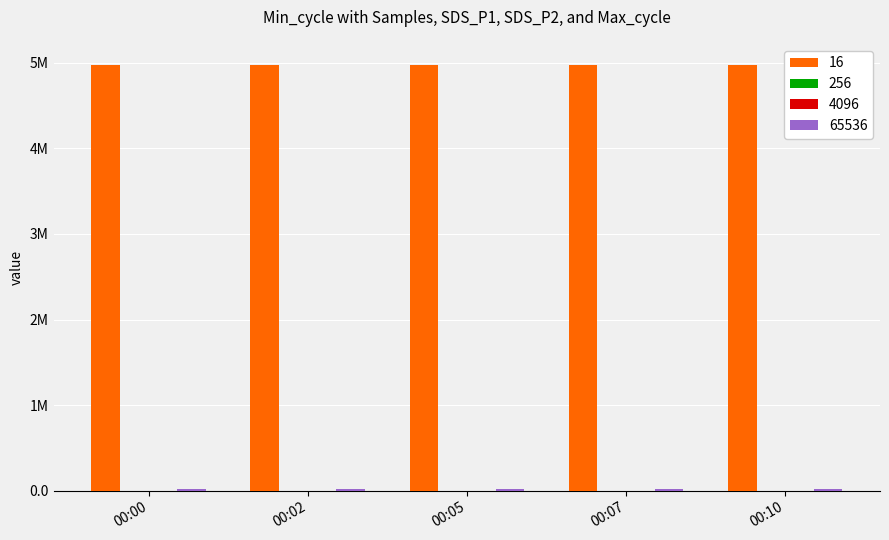

Reading left to right, extract all data points from this chart.

16: 4969560.0	4973305.0	4972328.0	4970553.0	4971504.0
256: 31.0	32.2	35.8	33.9	34.5
4096: 8.5	8.1	9.0	7.4	8.6
65536: 20840.0	20808.0	20512.0	20427.0	20418.0